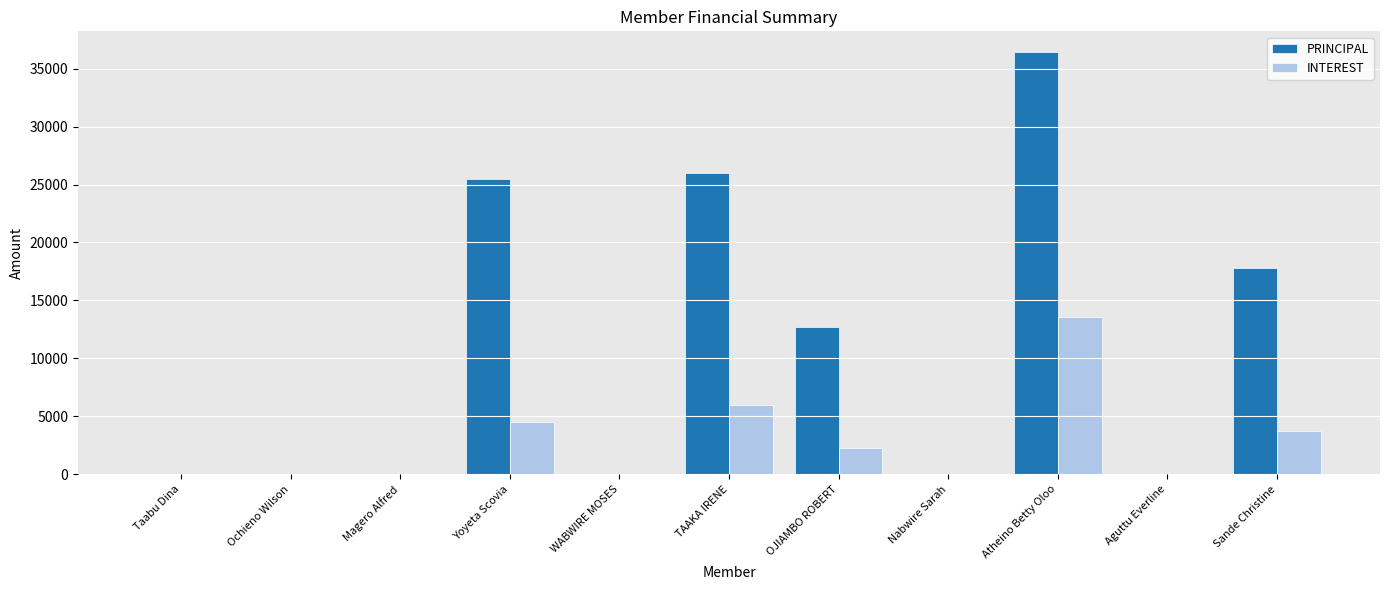

At which label does PRINCIPAL reach its peak?

Atheino Betty Oloo